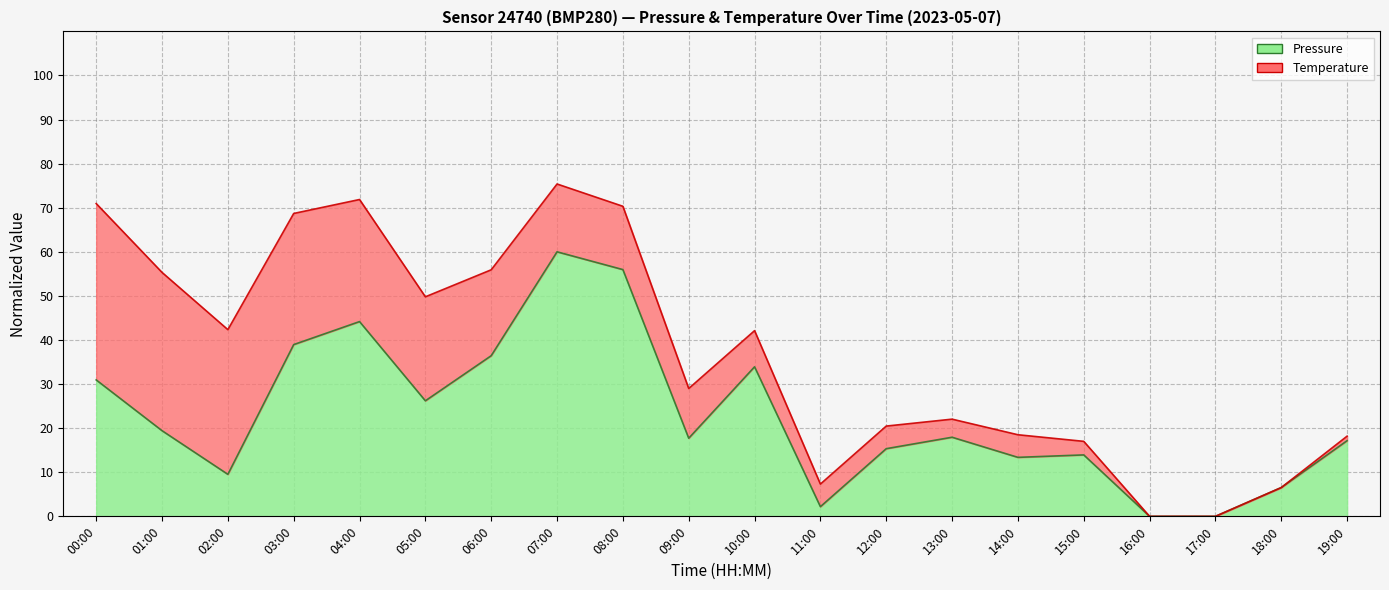

At which label is the value closest to 30?

00:00